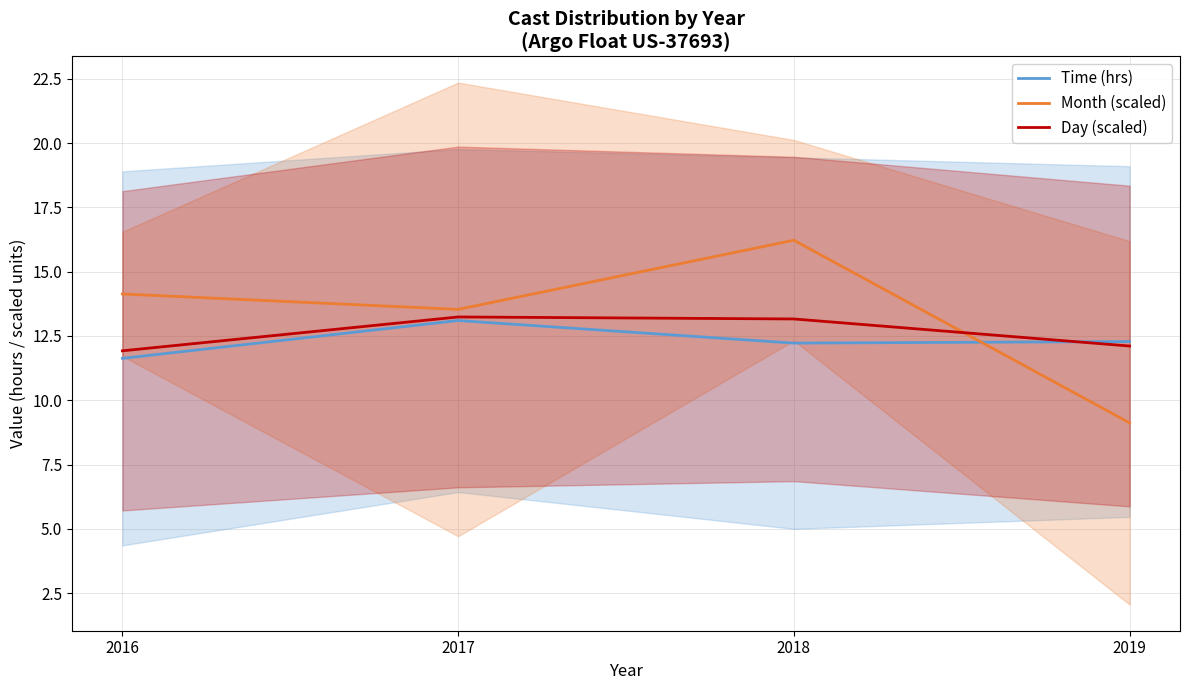

Where is the first local maximum for Time (hrs)?

2017